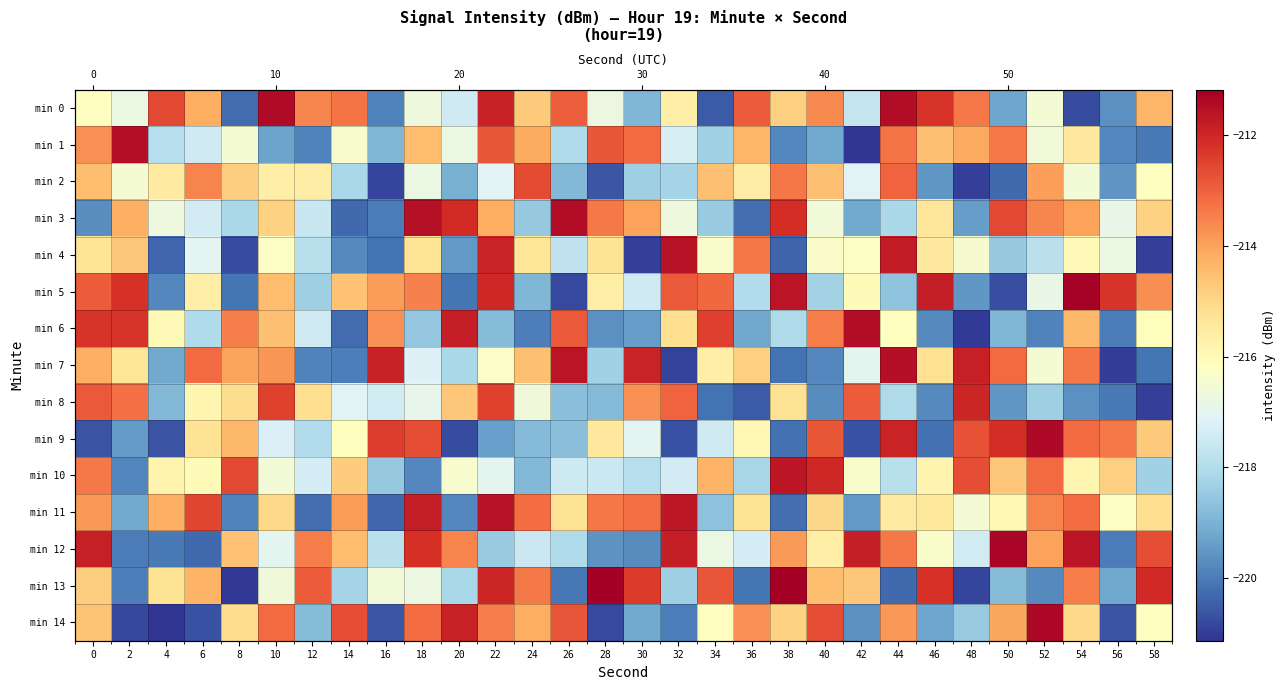

How many data points in min 3 are above -216?

14